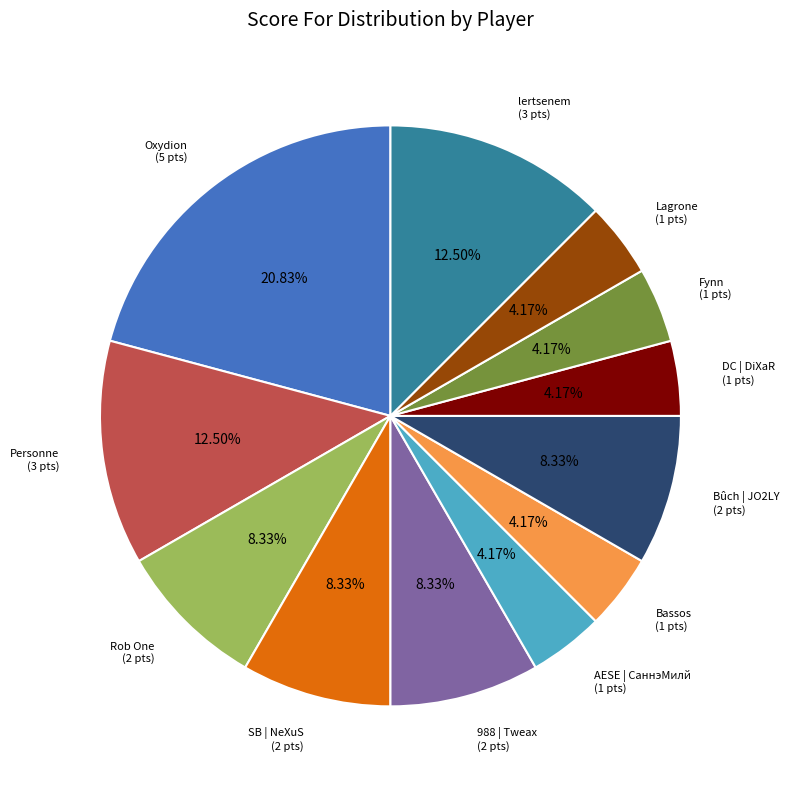

Is the sum of Bassos (1 pts) and AESE | СаннэМилй (1 pts) greater than half?

No